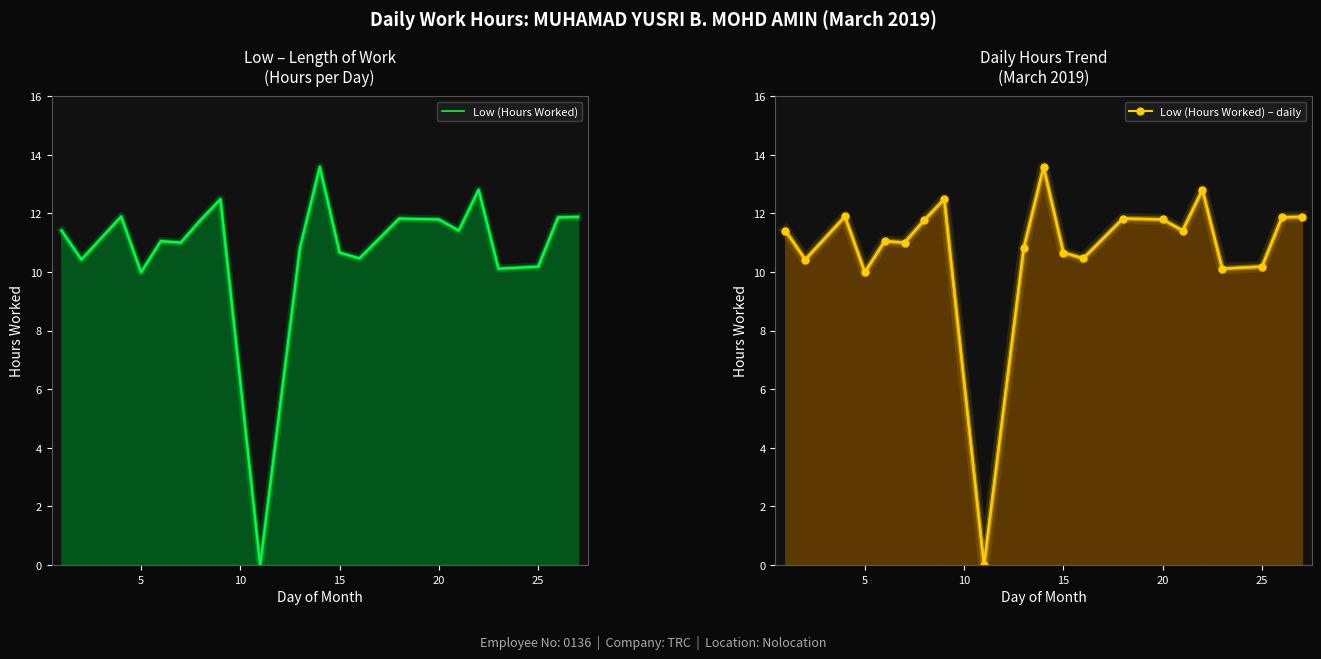

The value of Low (Hours Worked) – daily at 9 is 16.7. True or false?

False